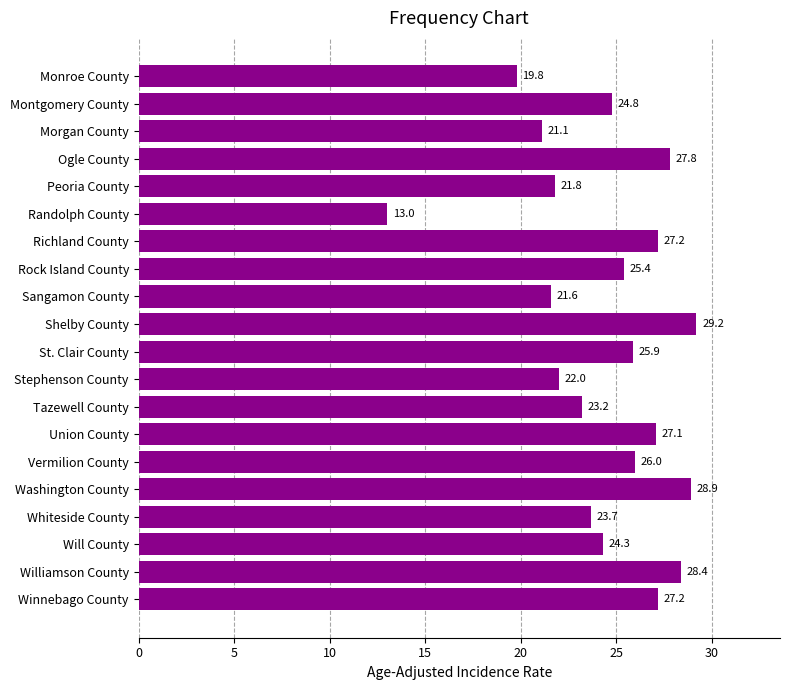

What is the sum of the values at Stephenson County and Rock Island County?

47.4